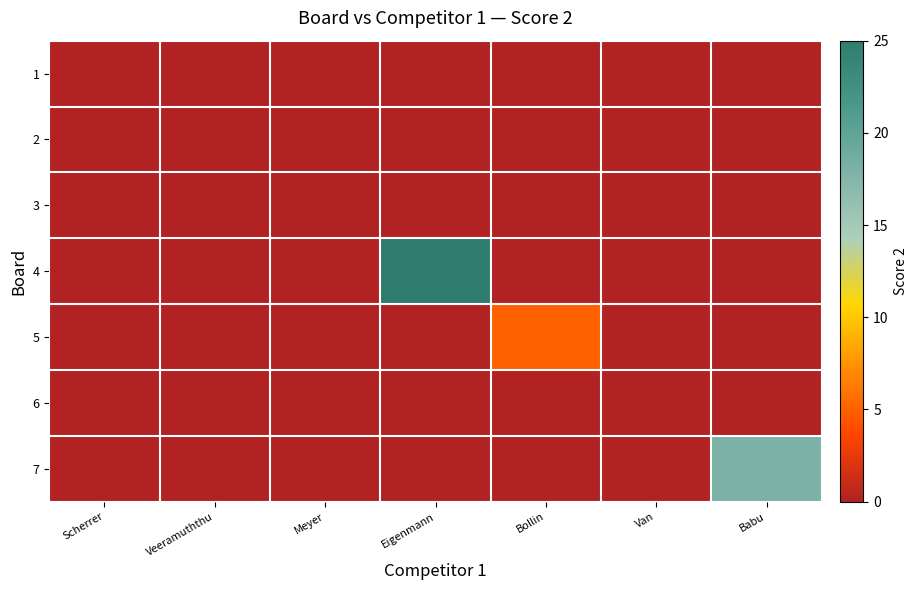

Count the number of data series in this chart.

7